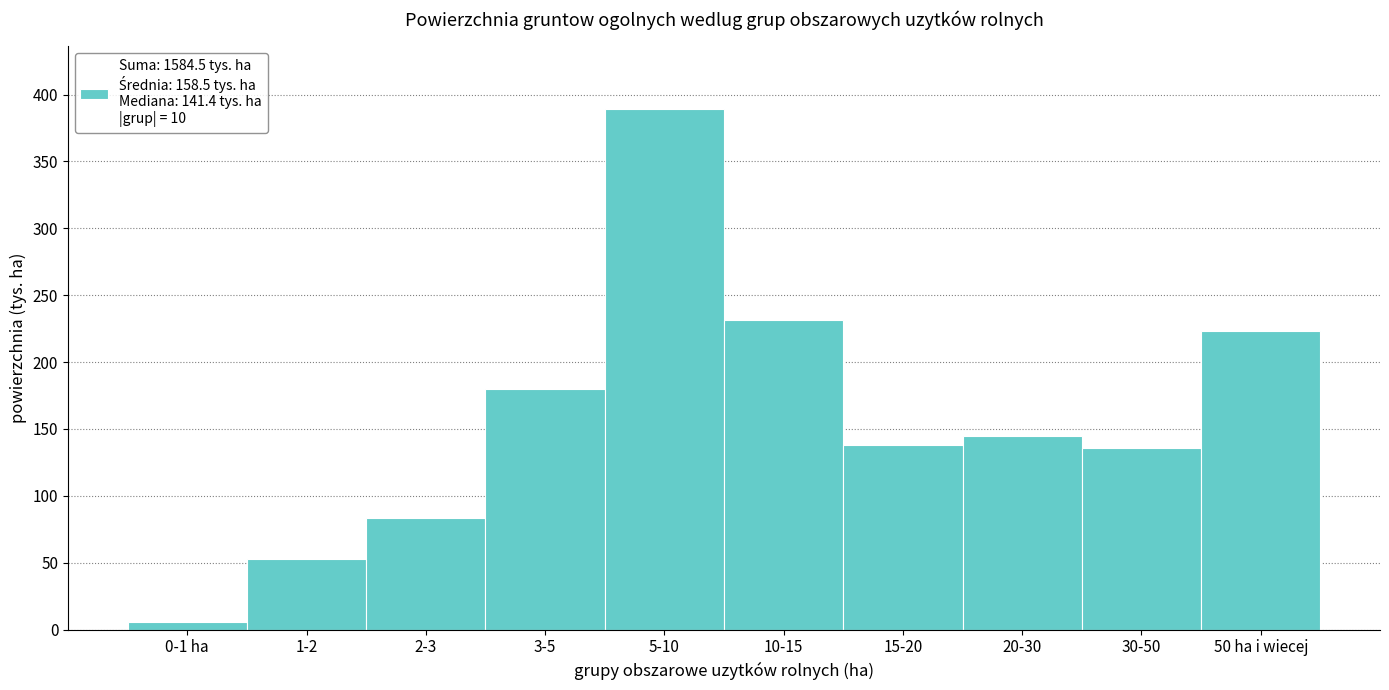

Reading left to right, list all the values displayed in this chart.

0-1 ha=5.9	1-2=52.7	2-3=83.7	3-5=179.8	5-10=389.2	10-15=231.2	15-20=138.3	20-30=144.6	30-50=135.7	50 ha i wiecej=223.4